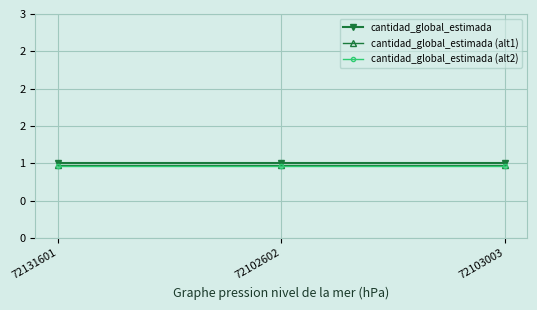

What is the label of the 3rd point from the right?

72131601